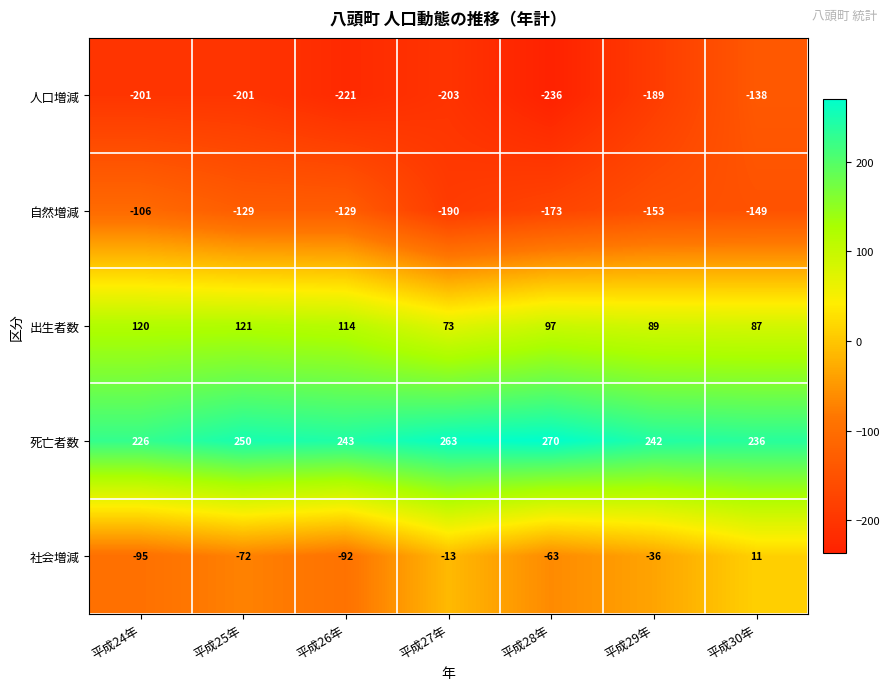

Rank the series by their maximum value, from lowest to highest.

人口増減, 自然増減, 社会増減, 出生者数, 死亡者数